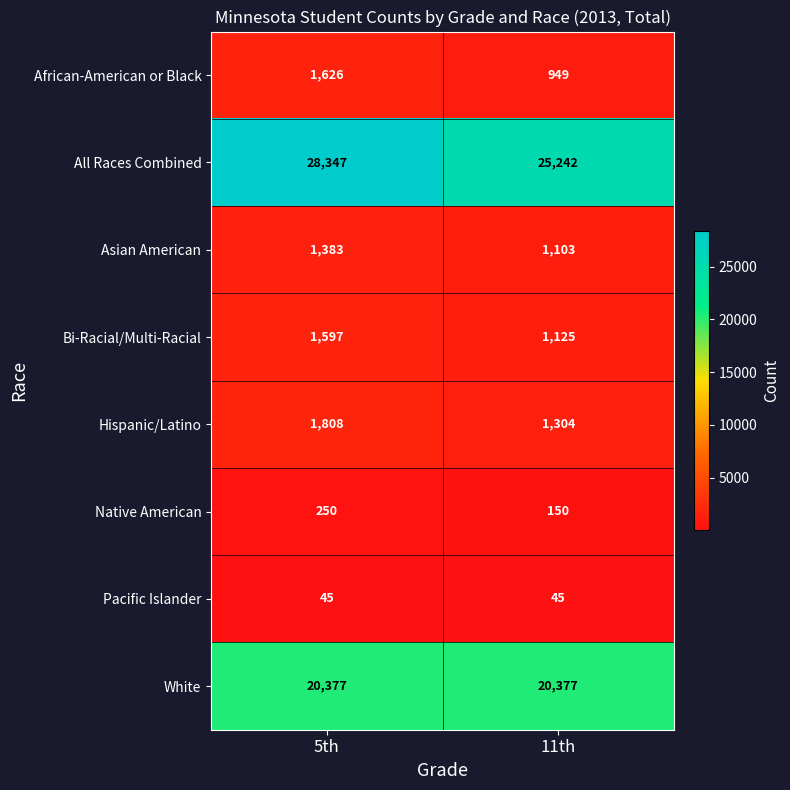

Between 5th and 11th, which series saw the biggest shift?

All Races Combined